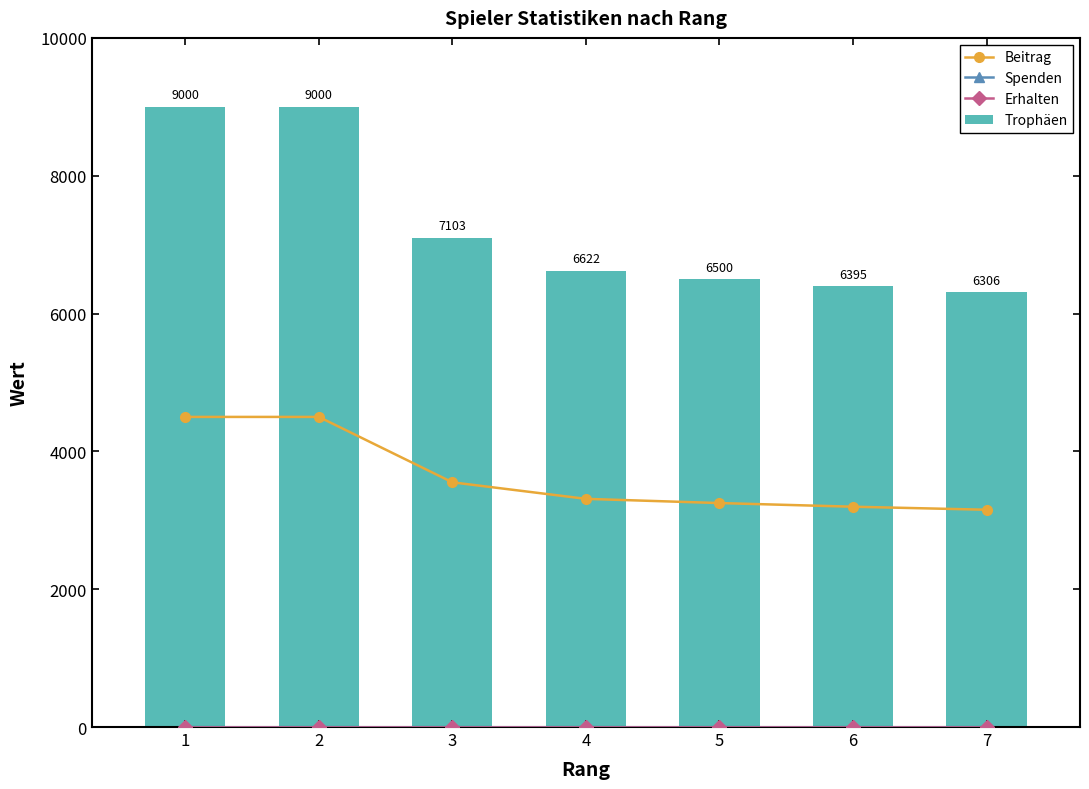

What is the approximate value of Trophäen at 4, to the nearest 10?

6620